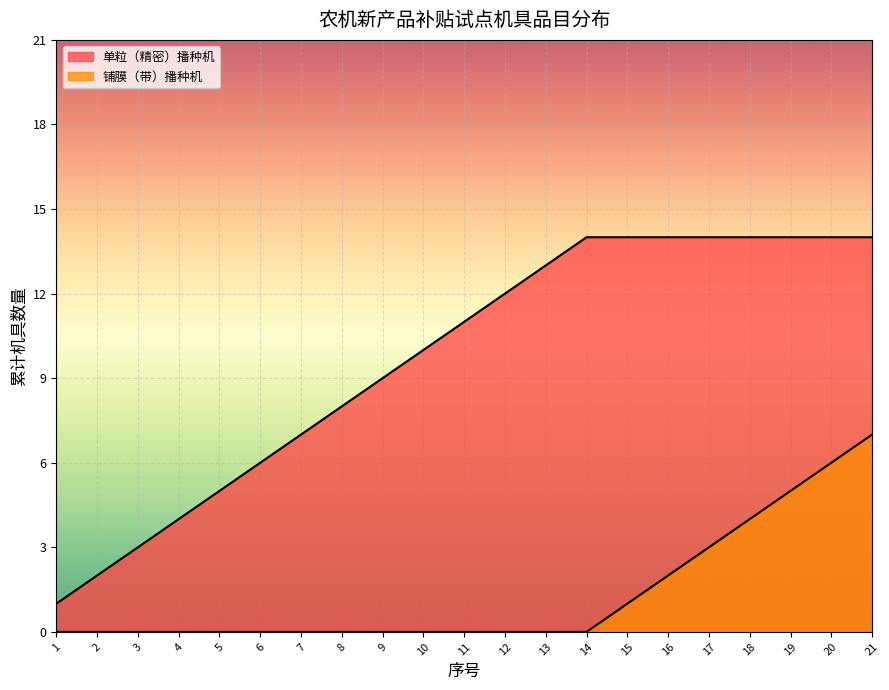

Is it true that the value at 铺膜（带）播种机 is 2?

False